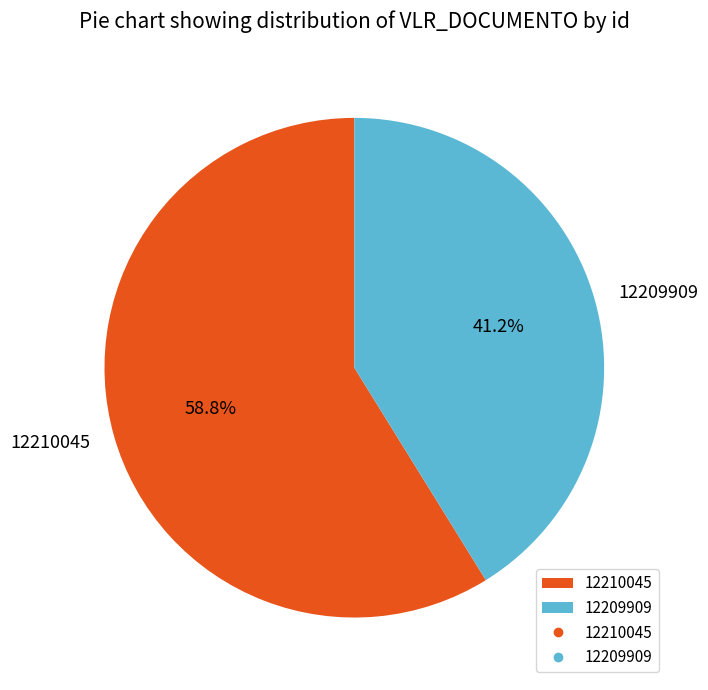

Which category has the smallest portion of the pie?

12209909